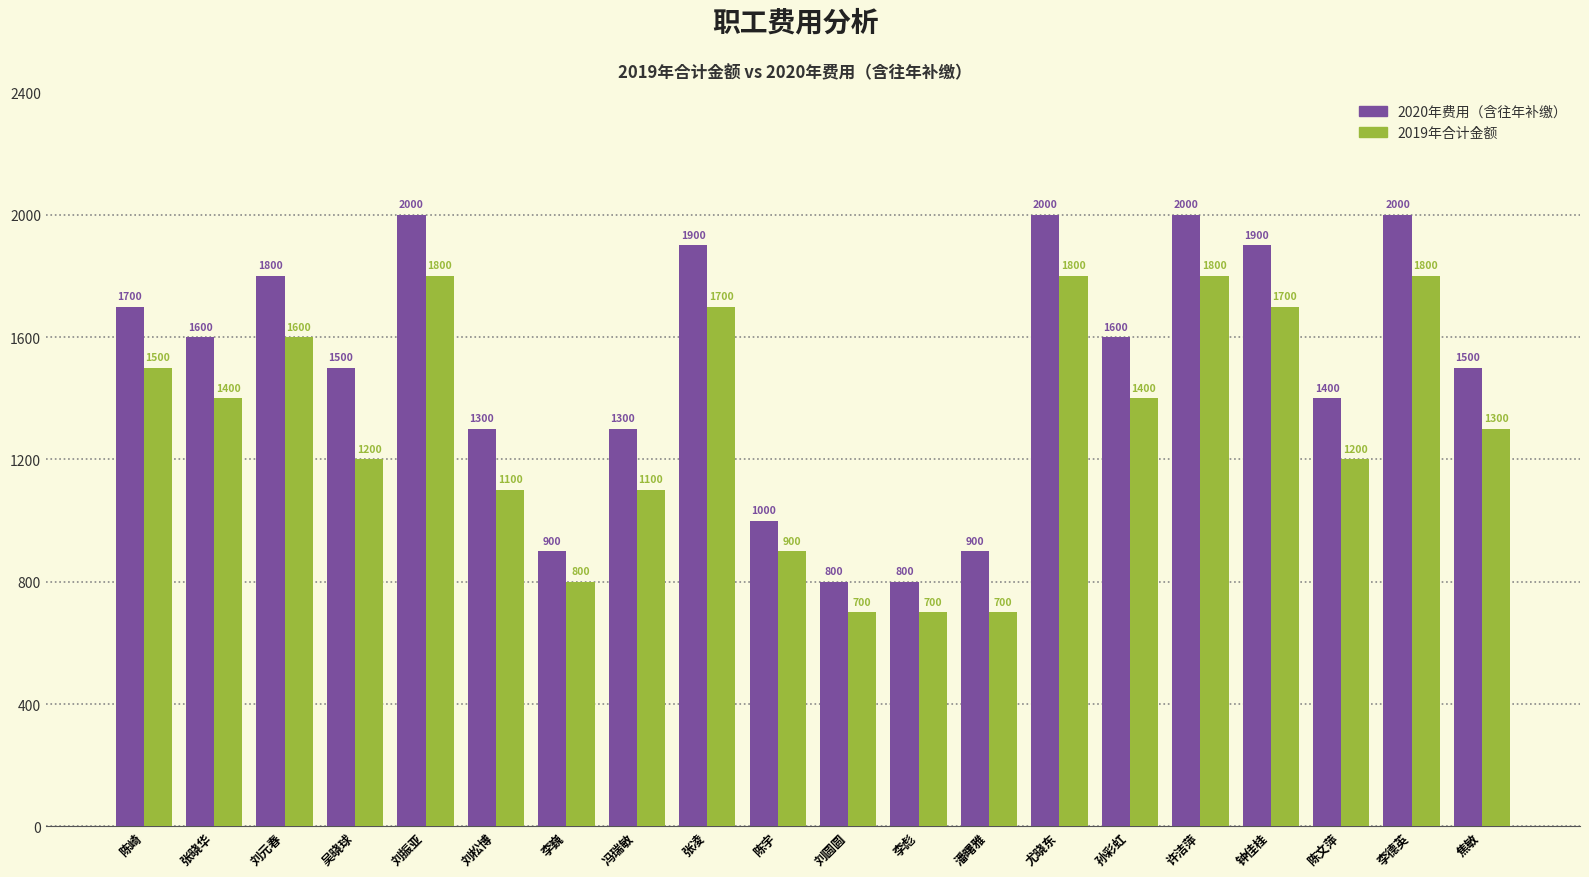

What is the label of the 15th bar from the left?

孙彩虹